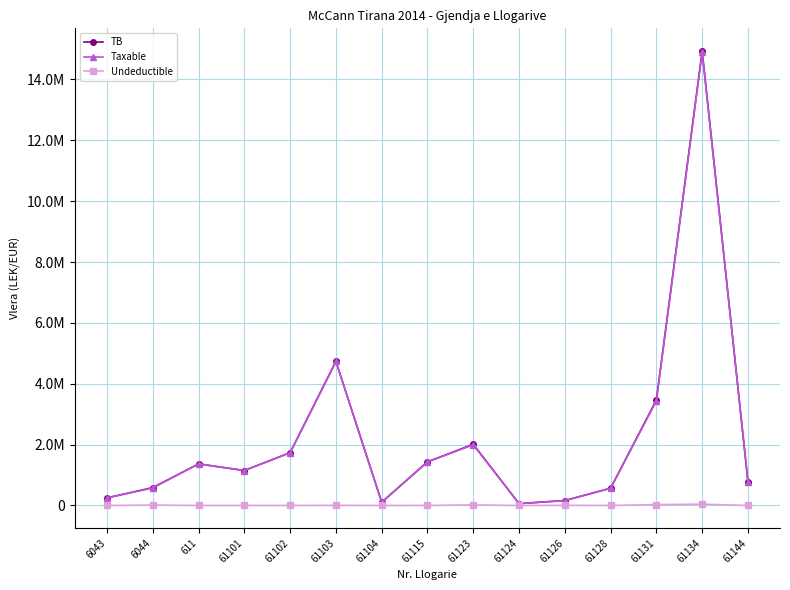

What is the value of the TB point at the 12th from the left?

567460.5